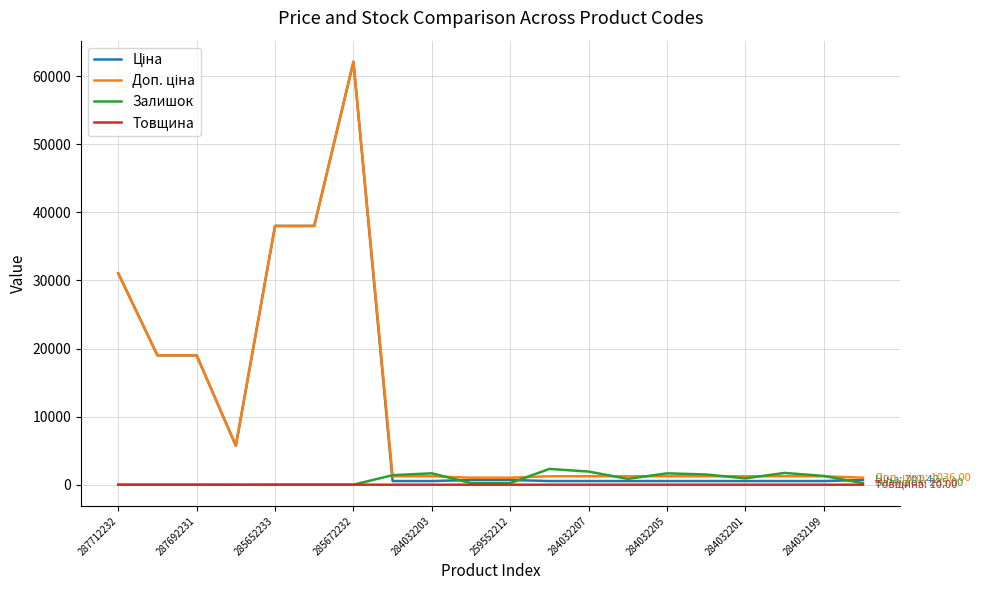

What is the greatest value displayed?

62116.9